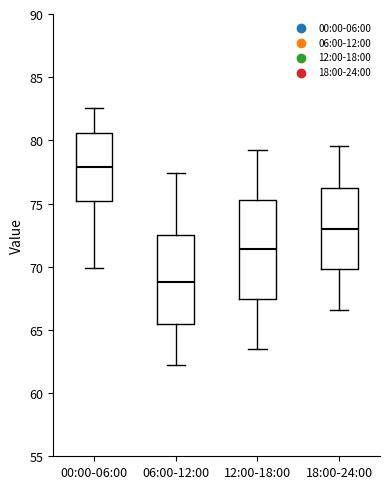

Reading left to right, transcribe this box plot: for each box, give where its median line is, the range the box spans, and where its two whiskers end, as read against the y-axis. The values are not printed on the chart, so give them approximately, as read against the axis.

00:00-06:00: median 78.0, box 75.0 to 80.5, whiskers 70.0 to 82.5
06:00-12:00: median 69.0, box 65.5 to 72.5, whiskers 62.0 to 77.5
12:00-18:00: median 71.5, box 67.5 to 75.5, whiskers 63.5 to 79.0
18:00-24:00: median 73.0, box 70.0 to 76.0, whiskers 66.5 to 79.5